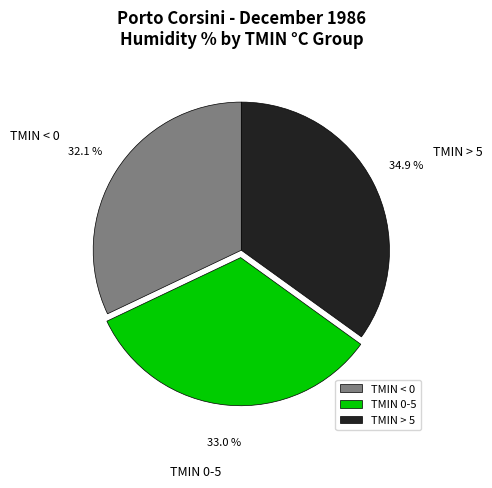

What percentage do TMIN > 5 and TMIN 0-5 together represent?

67.9%